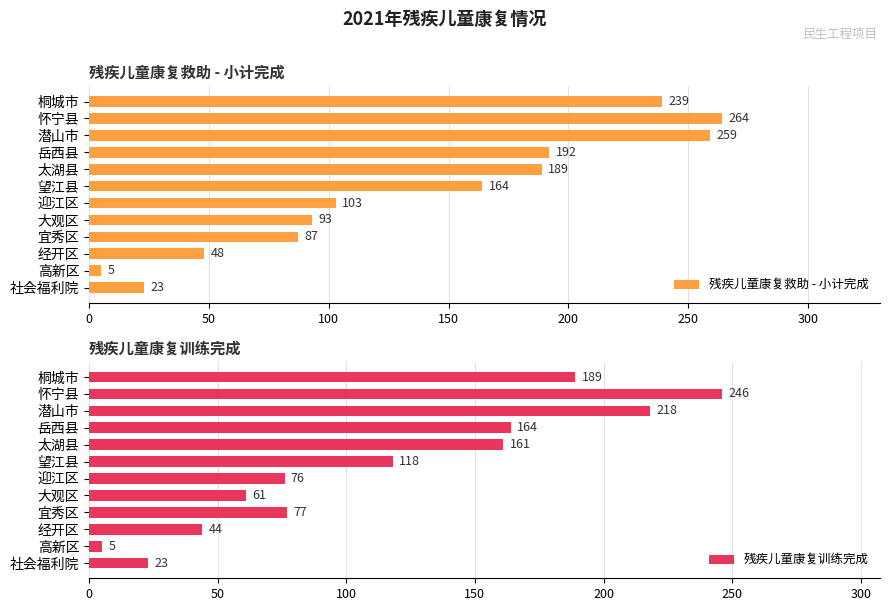

The 残疾儿童康复训练完成 series shows 40 at 迎江区. True or false?

False